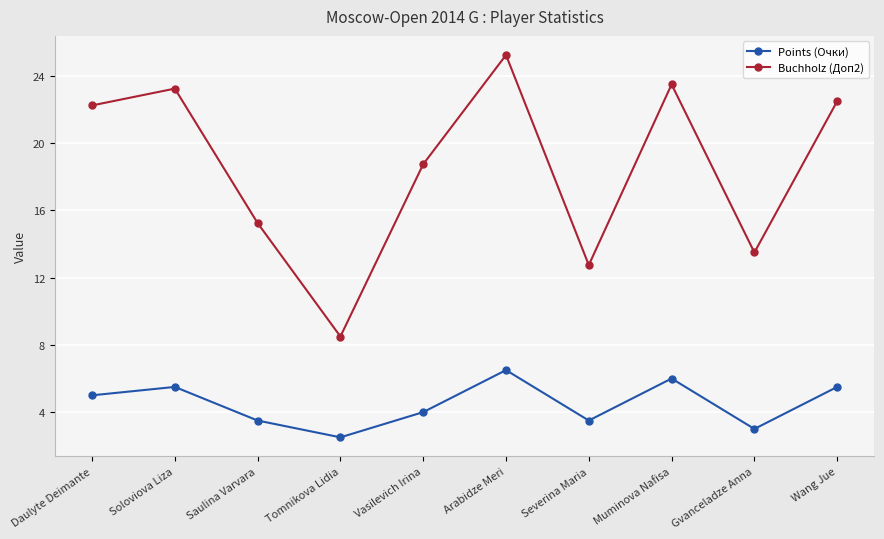

What is the sum of the Buchholz (Доп2) values at Daulyte Deimante and Wang Jue?

44.8